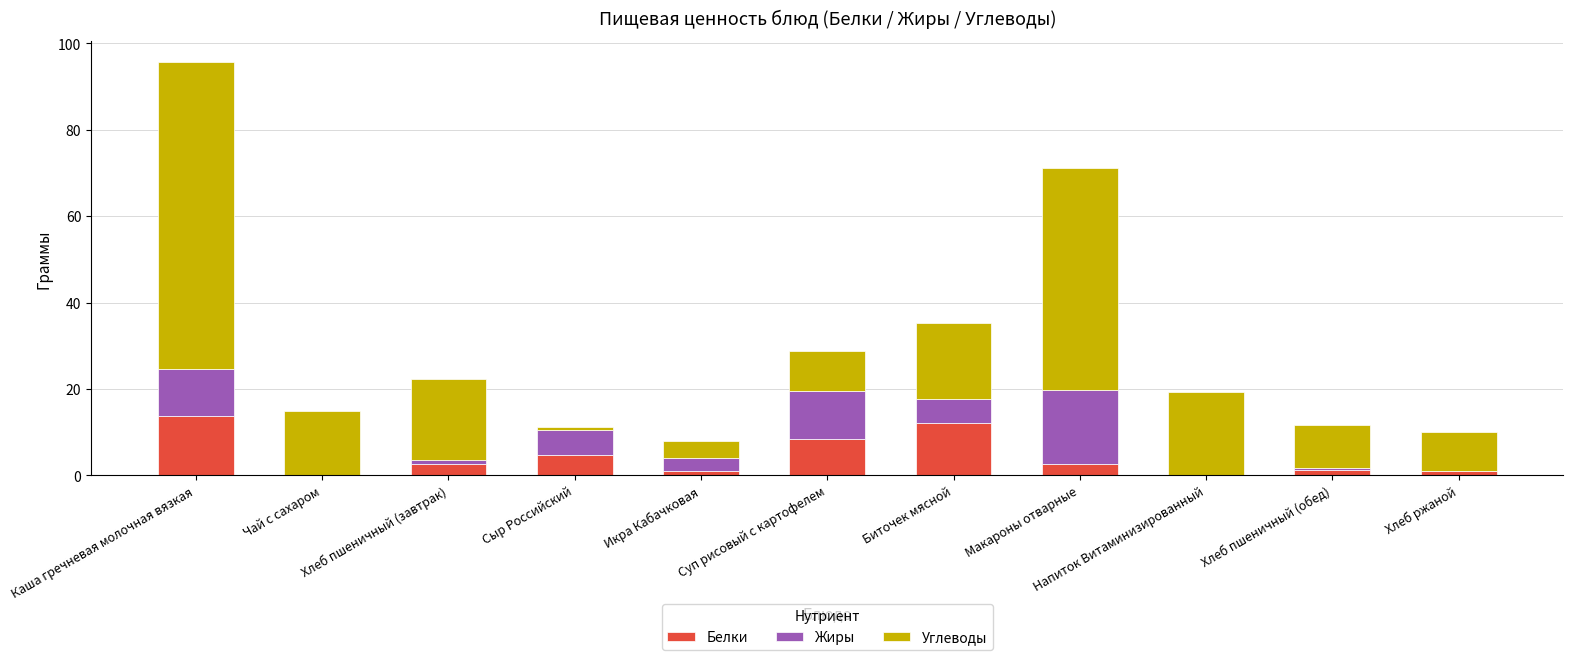

At which category is the sum across all series the highest?

Каша гречневая молочная вязкая